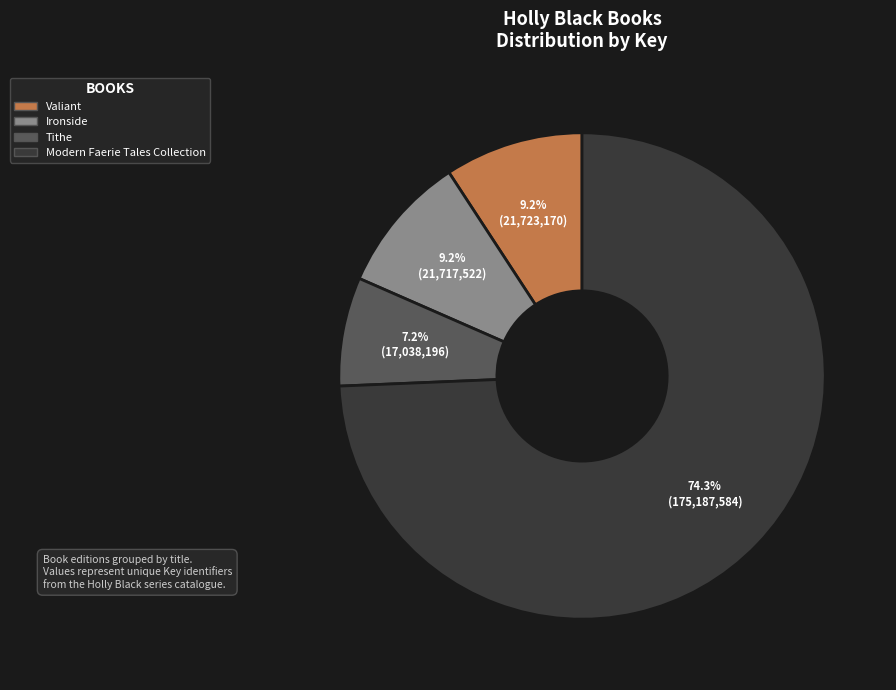

True or false: Tithe accounts for 21% of the total.

False